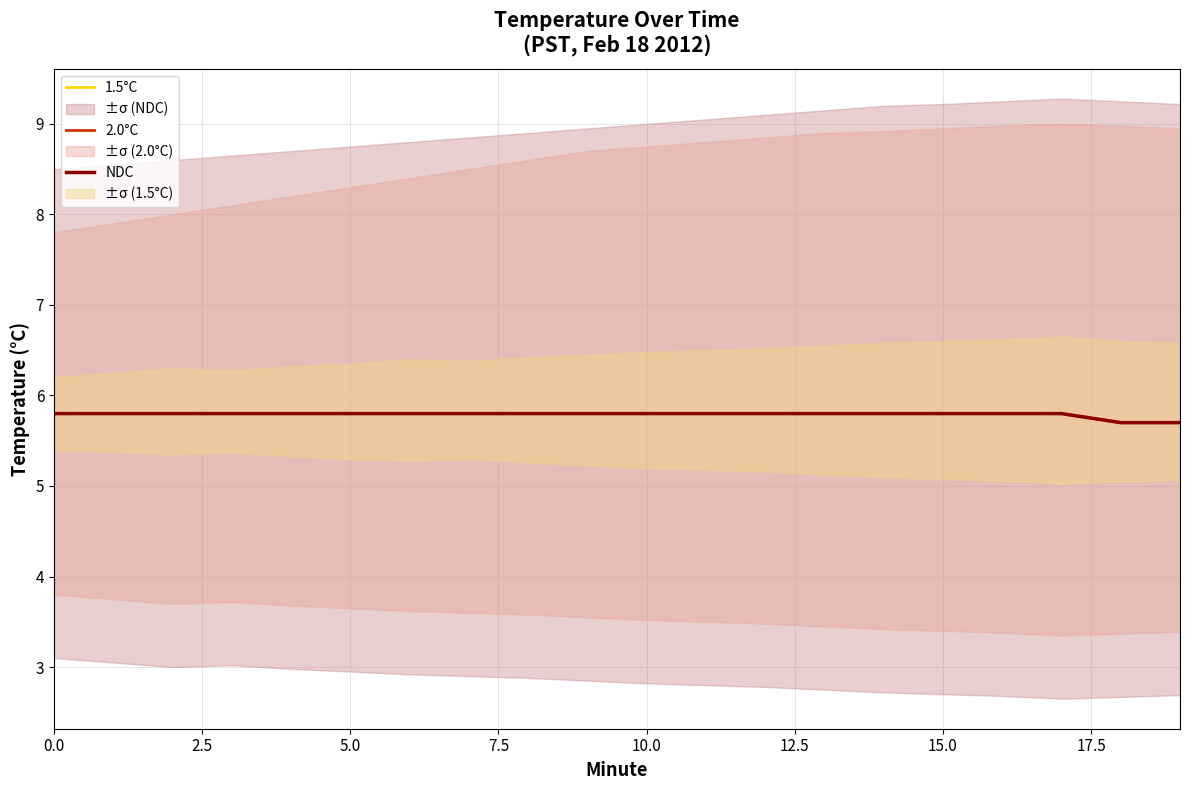

At which category does the chart reach its minimum across all series?

18